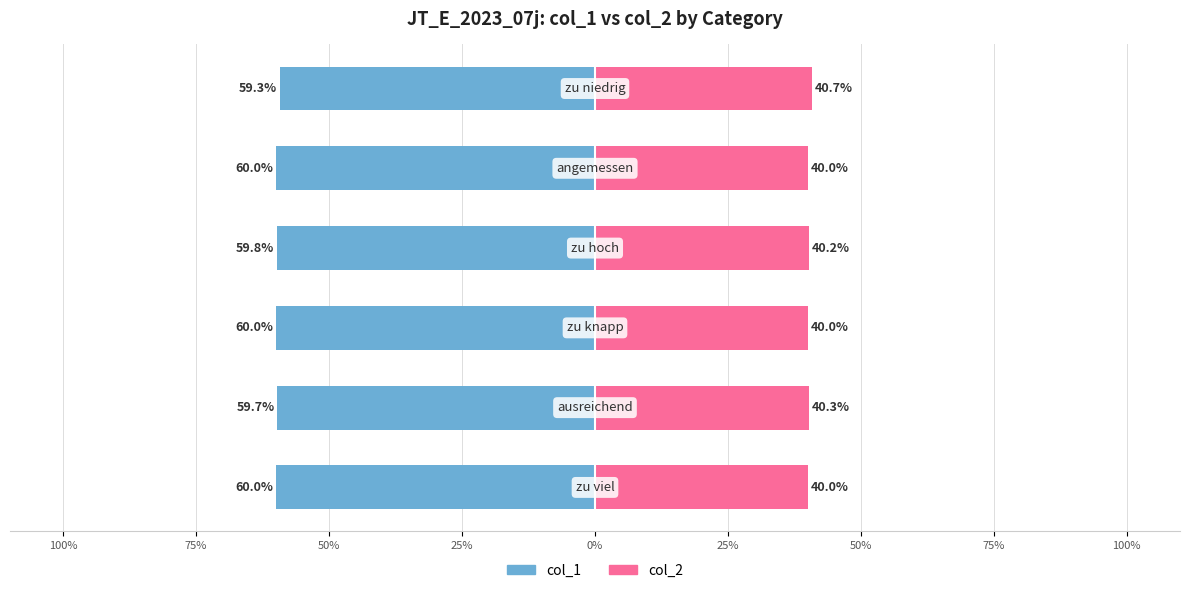

Rank the series at 50% from lowest to highest value.

col_1, col_2